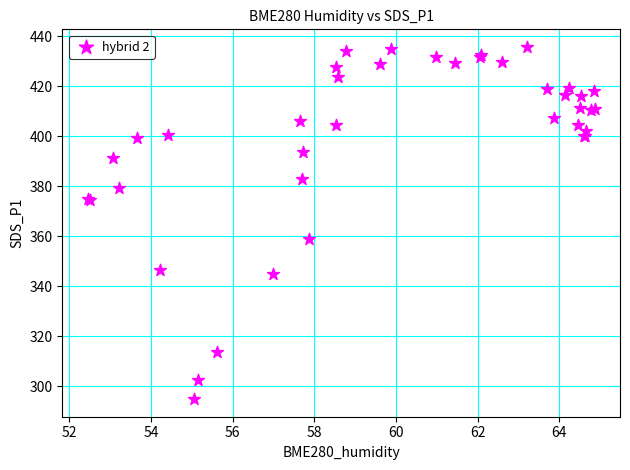

What Y value in the scatter plot is closest to 365?

359.0